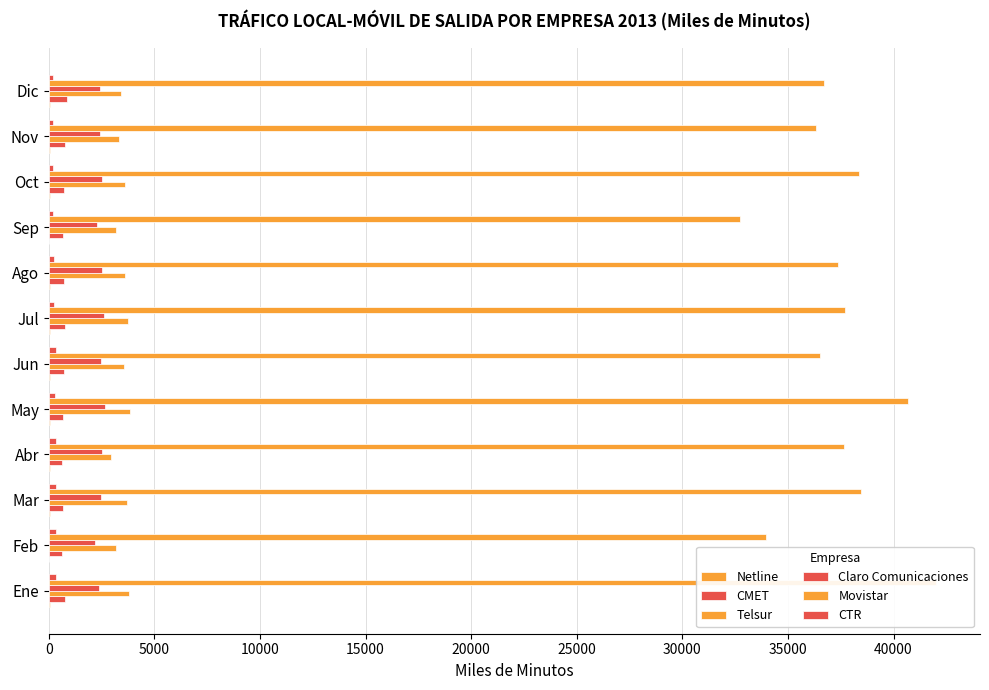

How many values in the Claro Comunicaciones series exceed 2498?

6